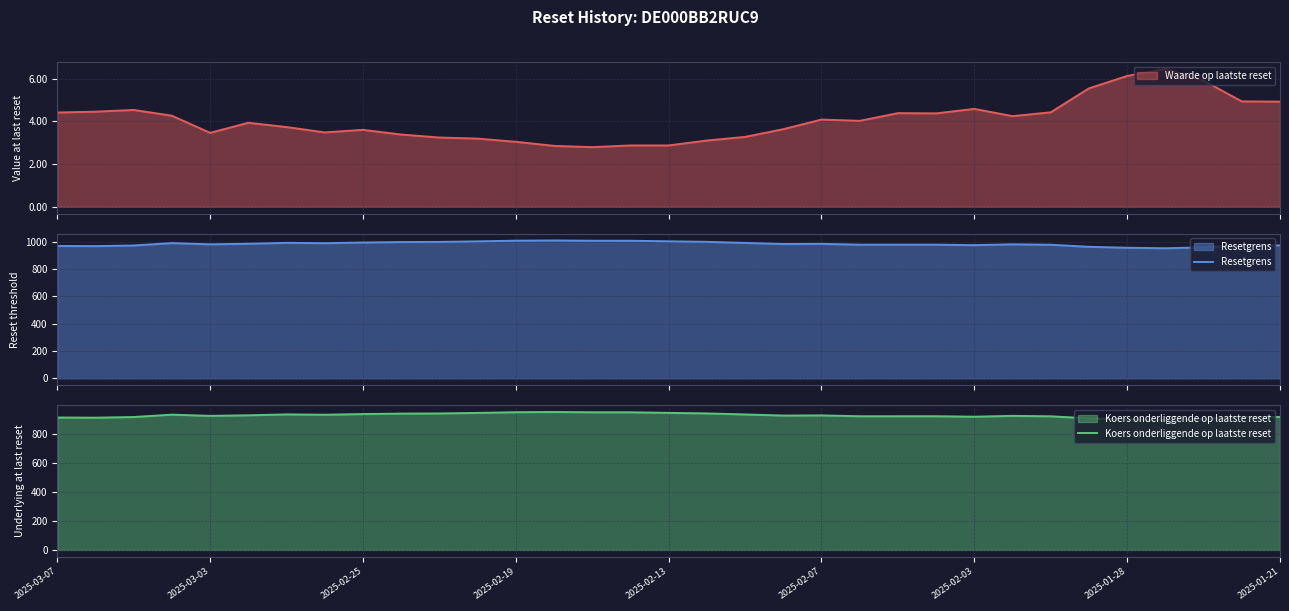

At which category does the chart reach its peak across all series?

13